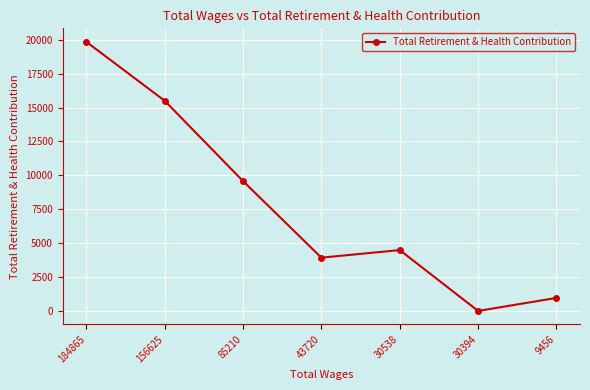

Reading left to right, list all the values displayed in this chart.

184865=19845	156625=15498	85210=9575	43720=3929	30538=4488	30394=0	9456=962